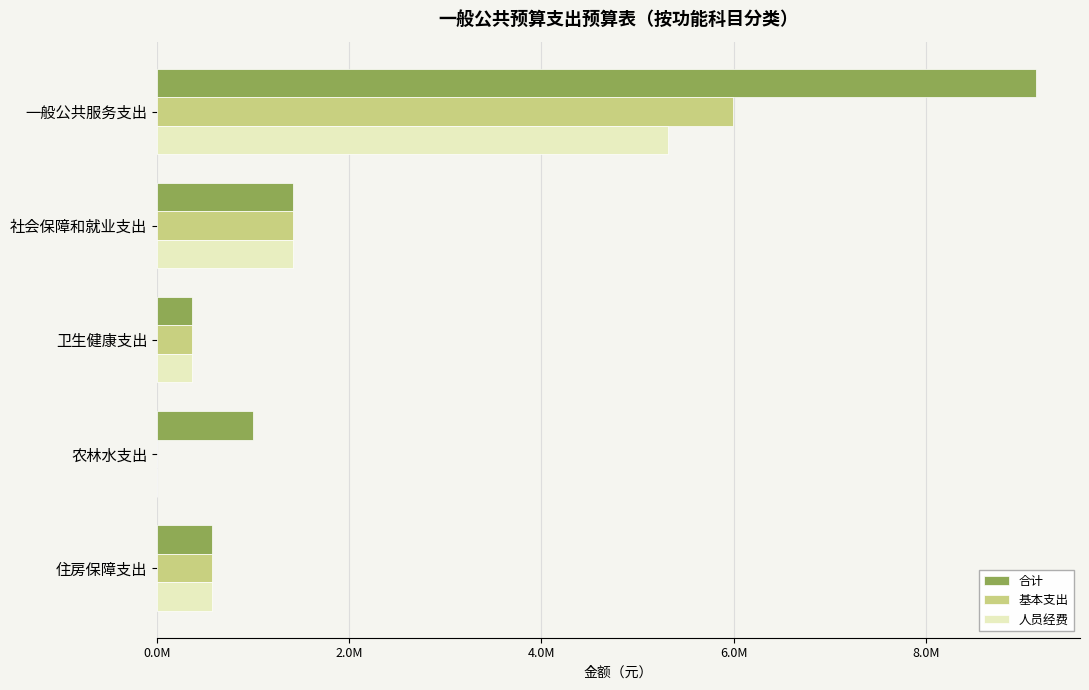

How many values in 人员经费 are above zero?

4